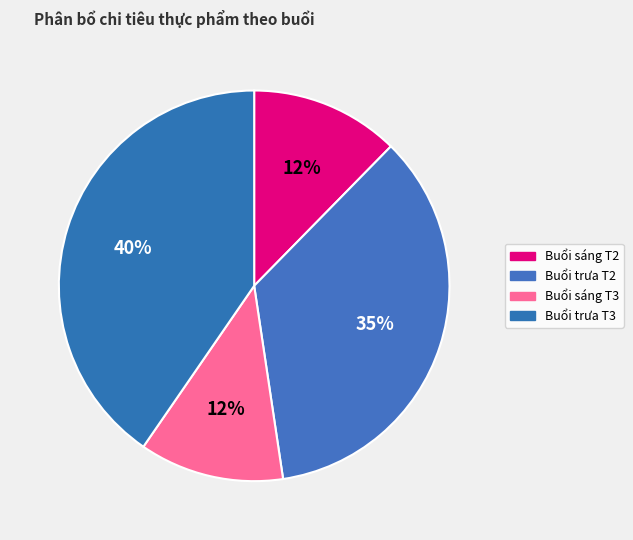

To the nearest percent, what is the average slice percentage?

25%